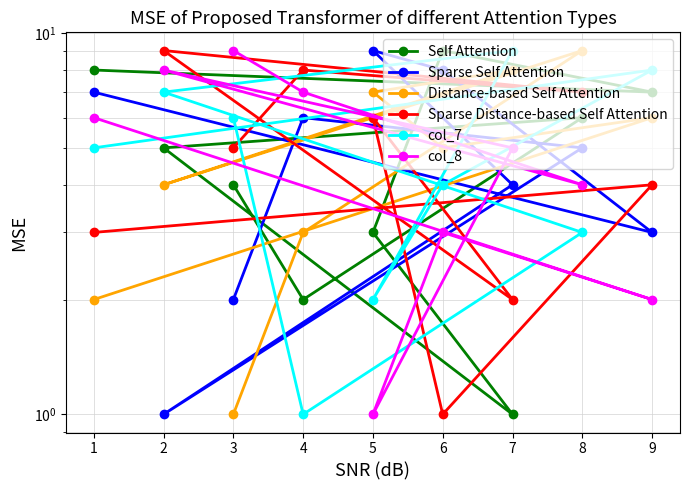

At which category is the sum across all series the highest?

8